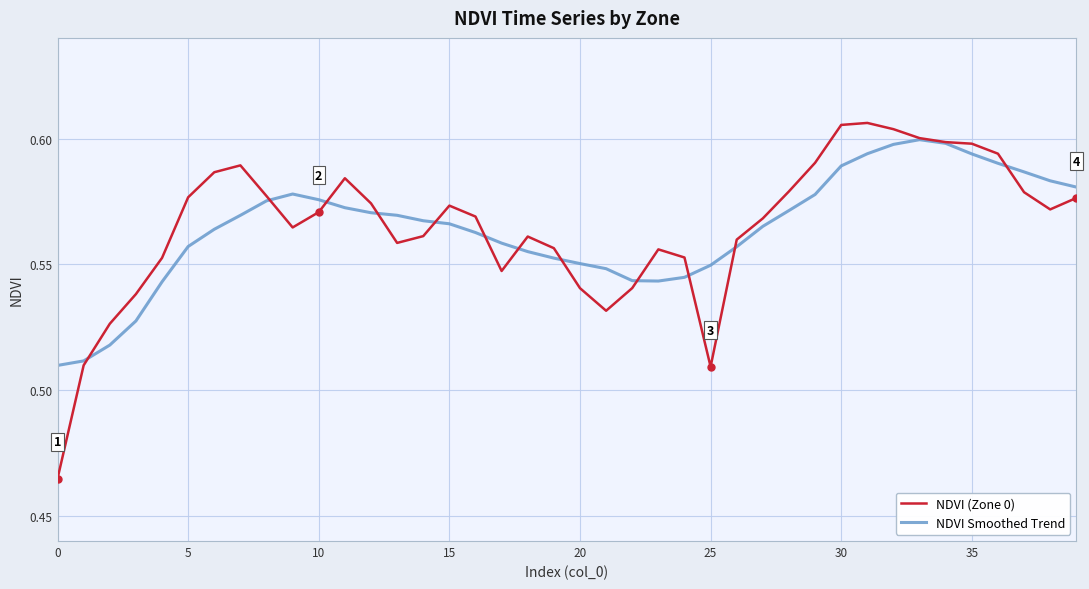

What is the value of the NDVI (Zone 0) point at the 1st from the left?

0.5